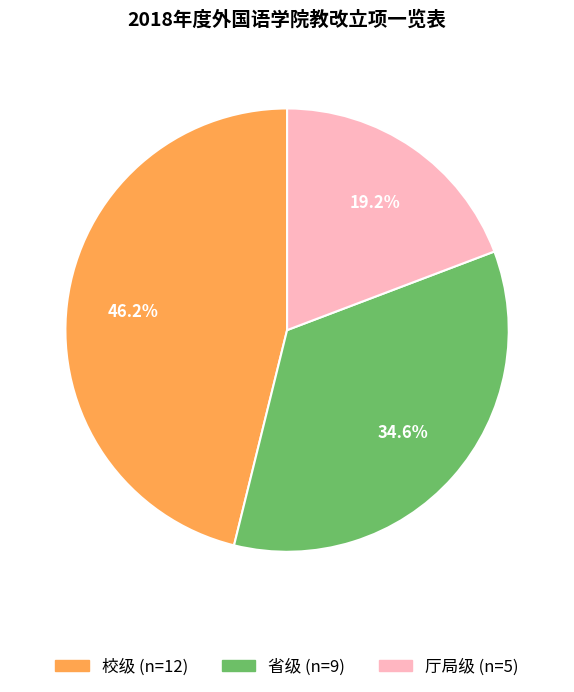

To the nearest percent, what is the difference between the 省级 and 厅局级 slice percentages?

15%